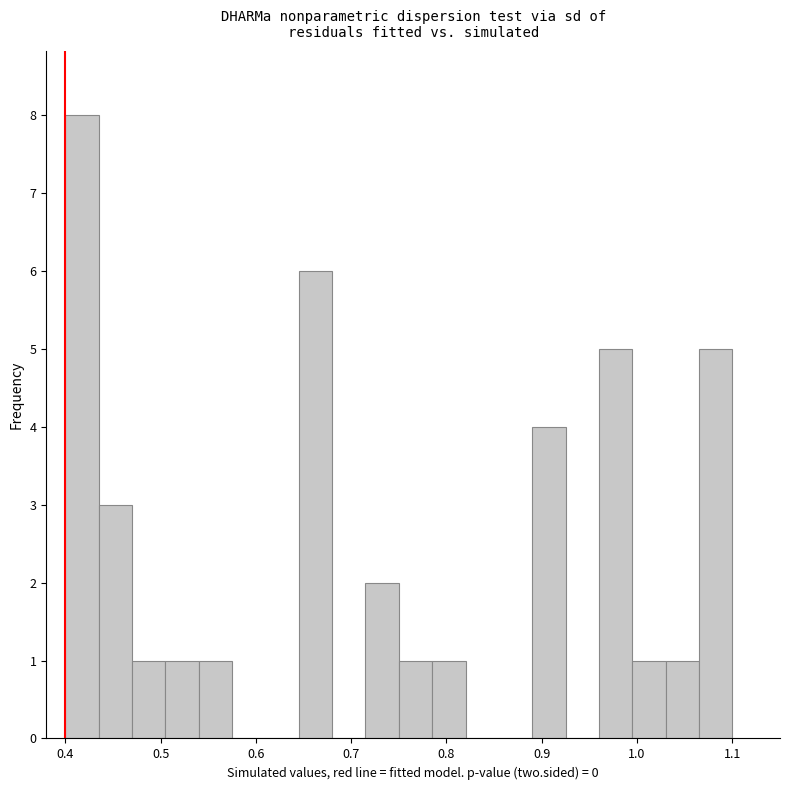

Around what value on the x-axis is the tallest bar? Give the approximate position of its centre, as read against the axis.

0.42